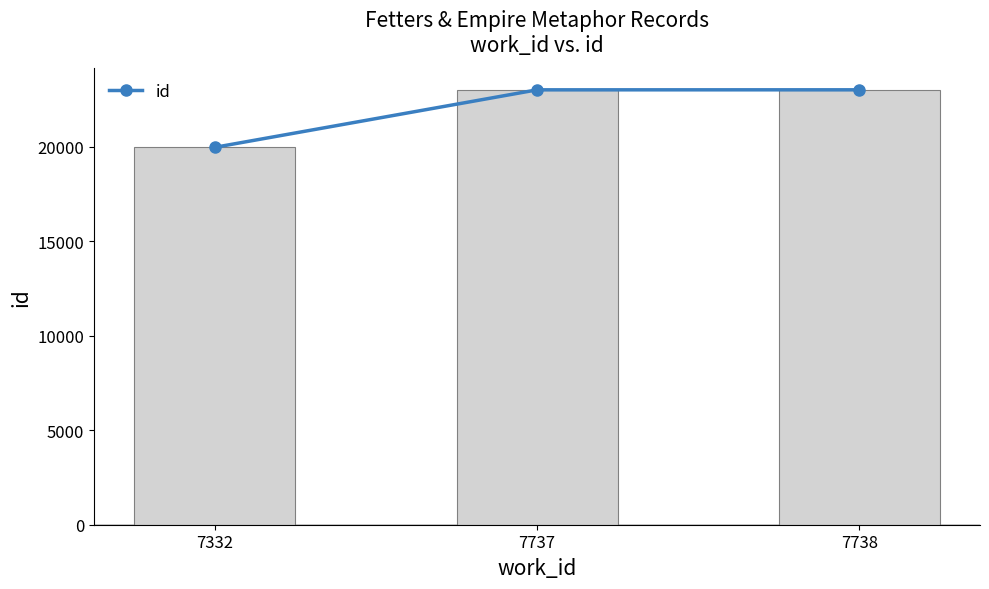

Which category has the highest value across all series?

7738